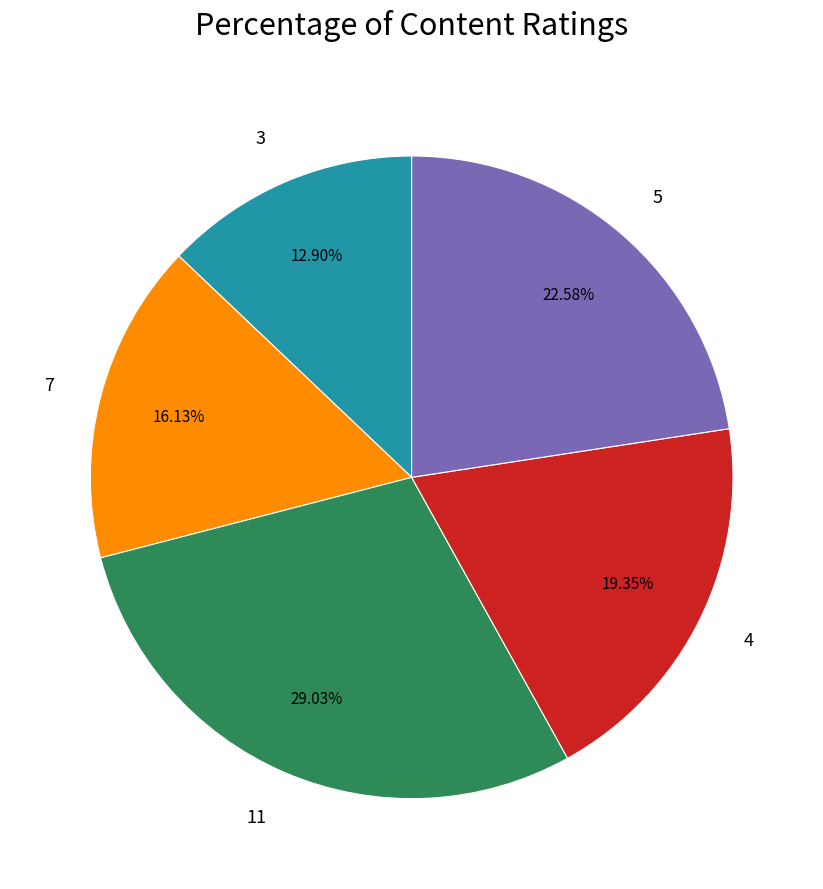

To the nearest percent, what is the combined percentage of 7 and 5?

39%